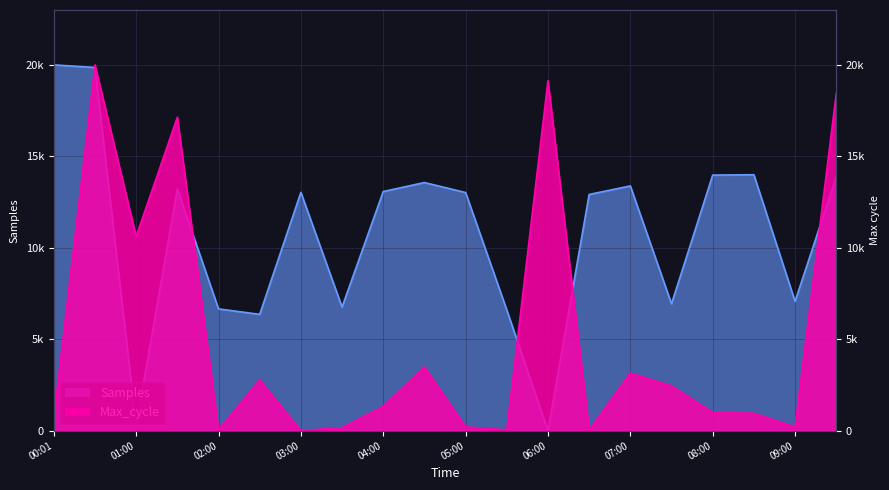

Rank the categories by Max_cycle value from lowest to highest.

03:00, 02:00, 05:30, 06:30, 03:30, 05:00, 09:00, 00:01, 08:30, 08:00, 04:00, 07:30, 02:30, 07:00, 04:30, 01:00, 01:30, 09:30, 06:00, 00:30